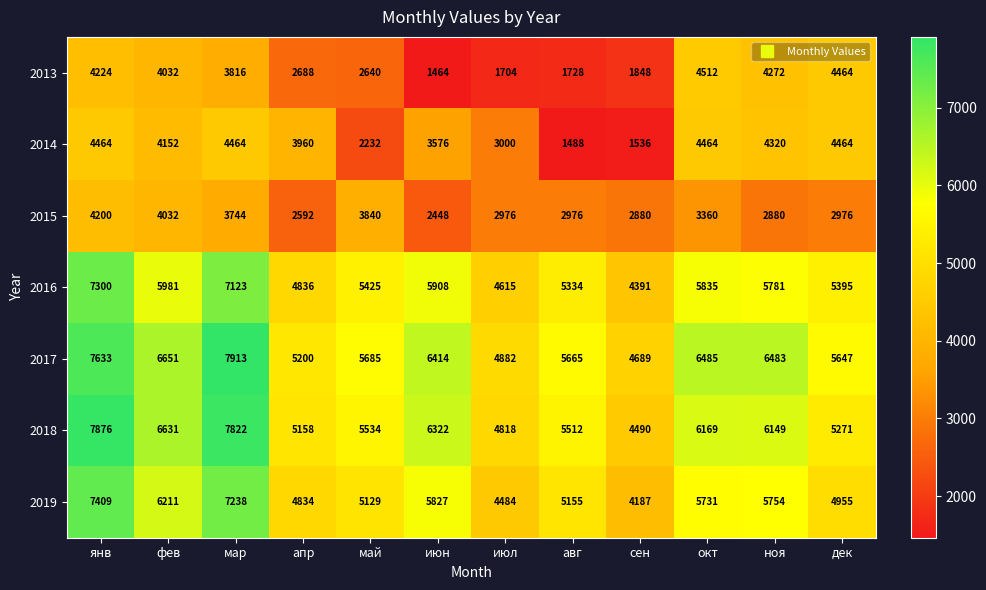

How many data points does each series have?

12